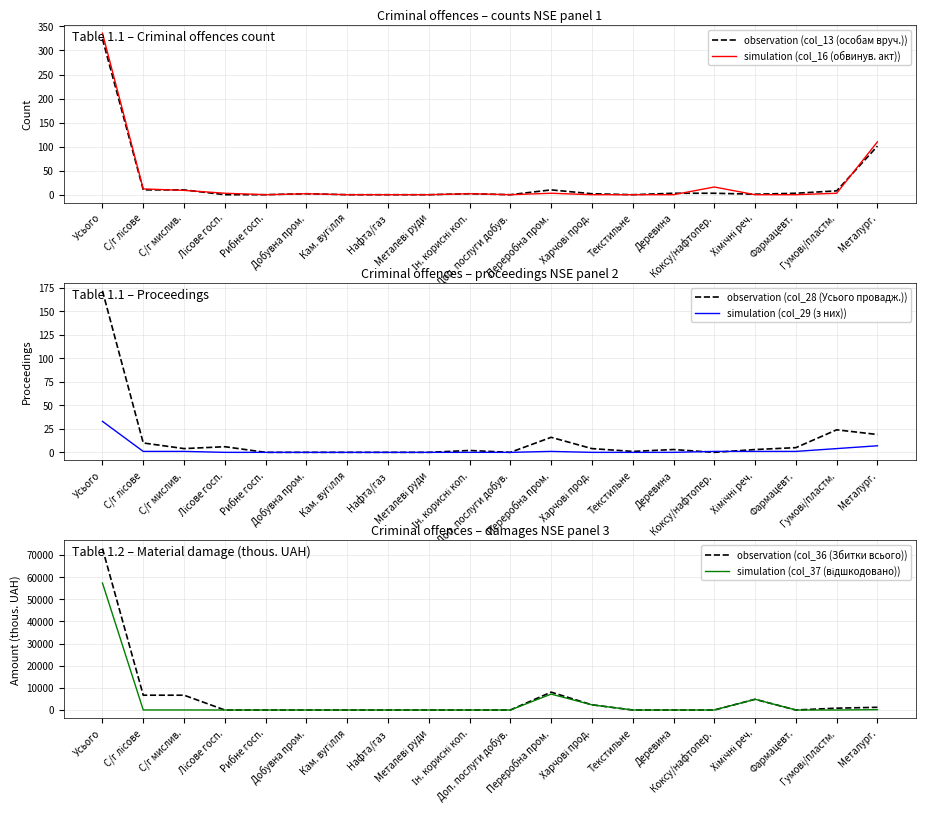

What are all the series names shown in the legend?

observation (col_13 (особам вруч.)), simulation (col_16 (обвинув. акт)), observation (col_28 (Усього провадж.)), simulation (col_29 (з них)), observation (col_36 (Збитки всього)), simulation (col_37 (відшкодовано))